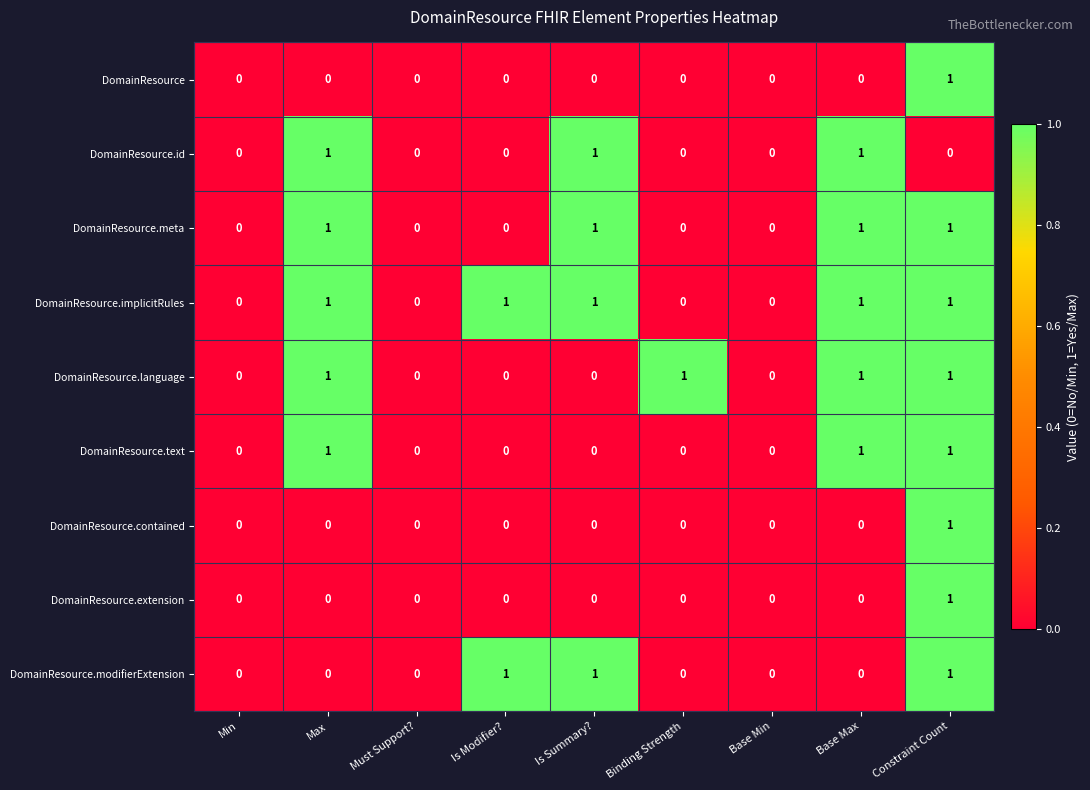

At which category is the sum across all series the highest?

Constraint Count